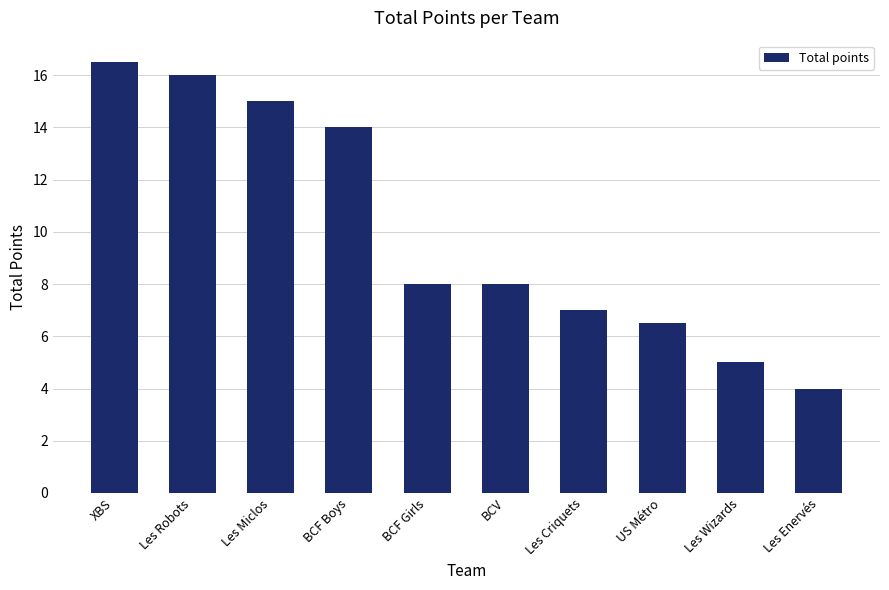

Where does the data first go above 8?

XBS